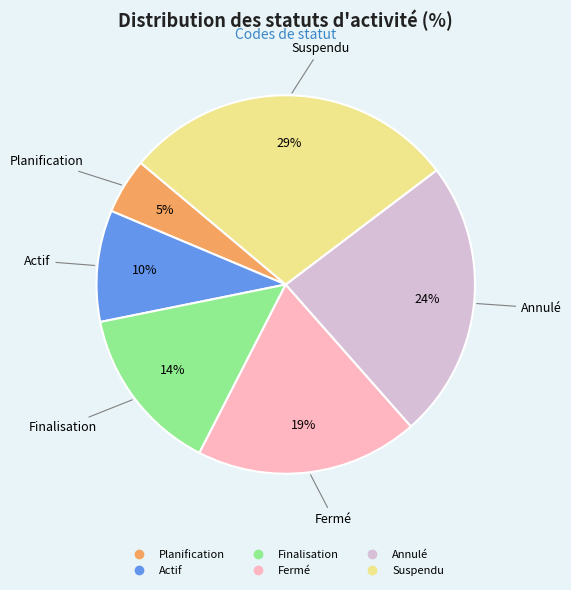

Is there any slice that represents more than half of the pie?

No